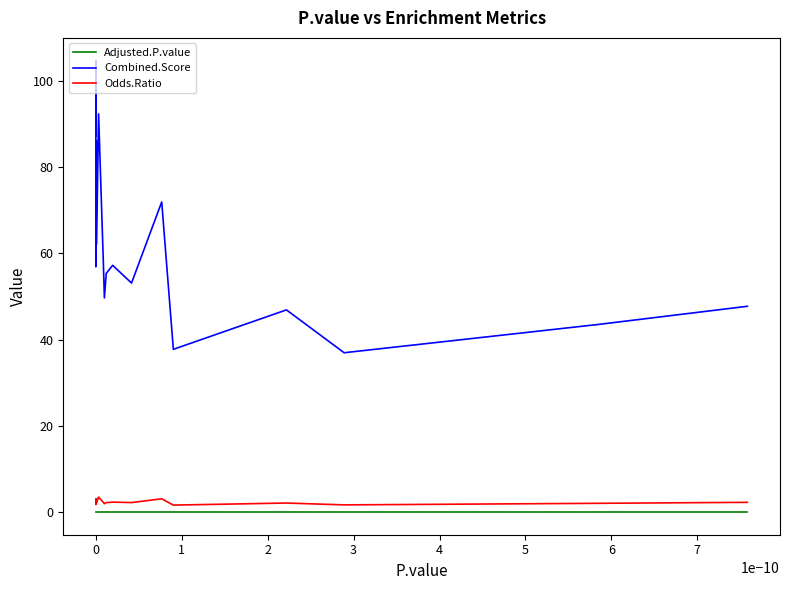

Rank the series by their maximum value, from lowest to highest.

Adjusted.P.value, Odds.Ratio, Combined.Score